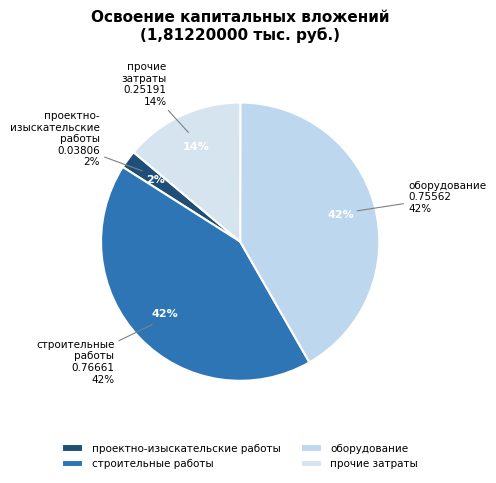

Is строительные работы the majority of the pie?

No